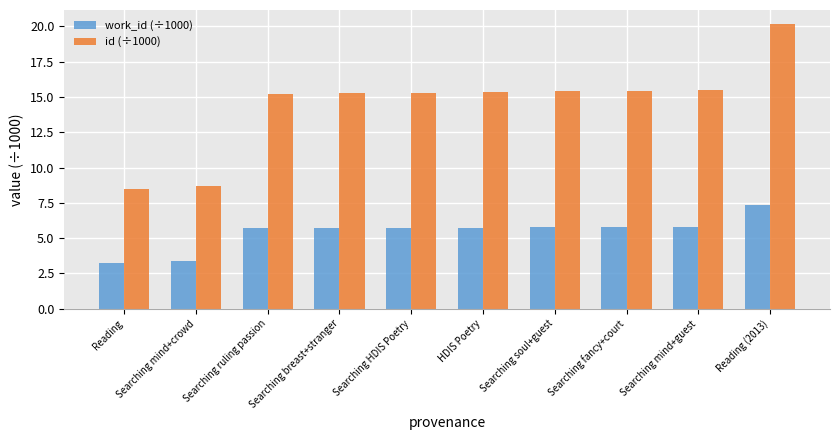

True or false: id (÷1000) has a value of 8.7 at Searching mind+crowd.

True